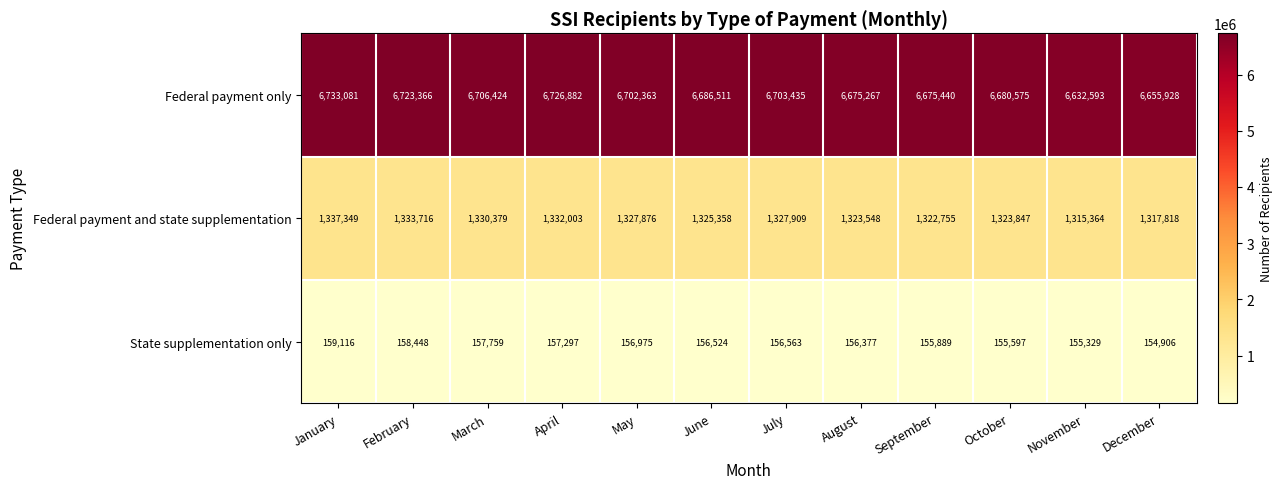

What is the difference between the second highest and minimum values in the Federal payment only series?

94289